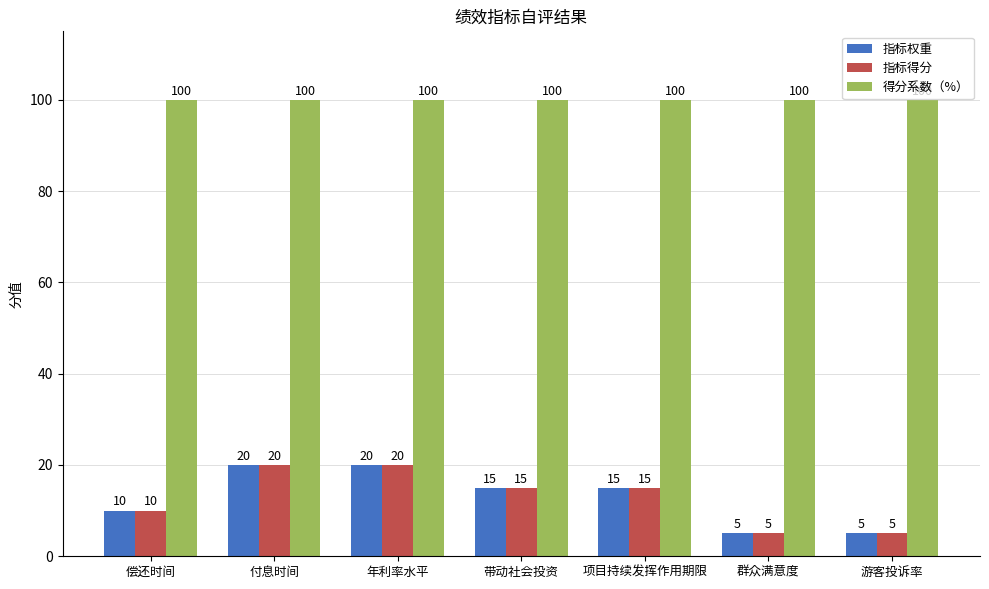

Does the chart contain any negative values?

No